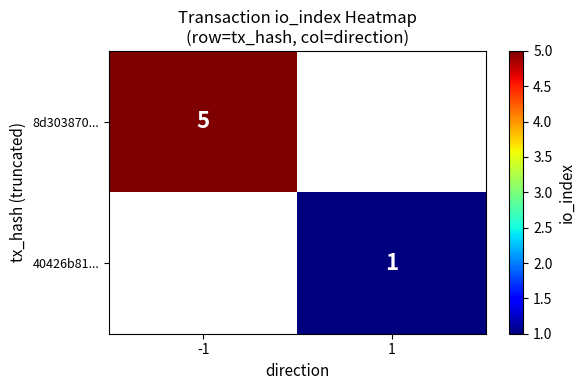

How many data points does each series have?

2